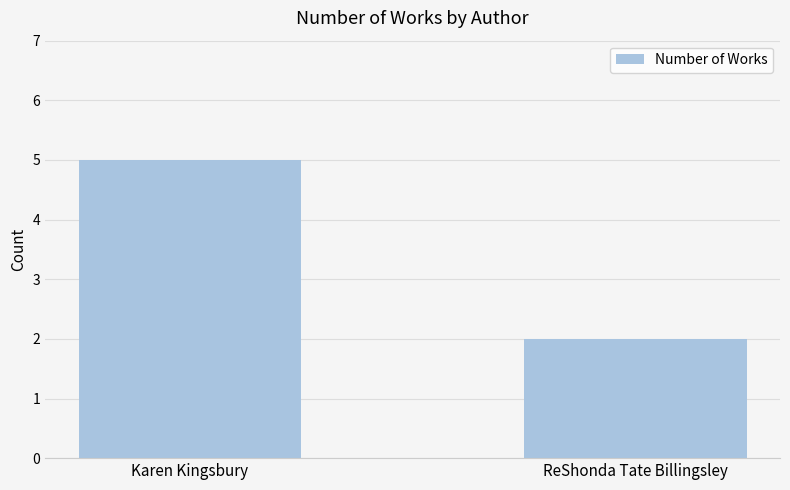

List the labels in order of value, largest first.

Karen Kingsbury, ReShonda Tate Billingsley